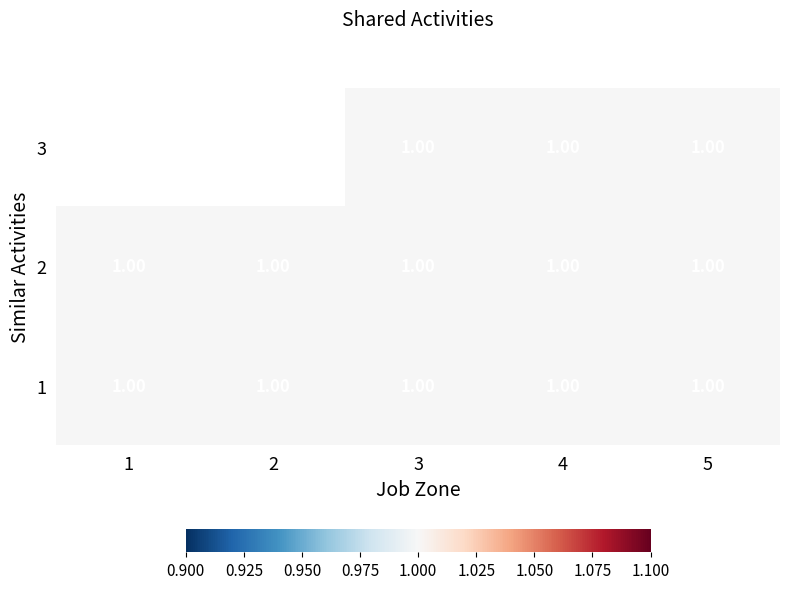

How many data points does each series have?

5